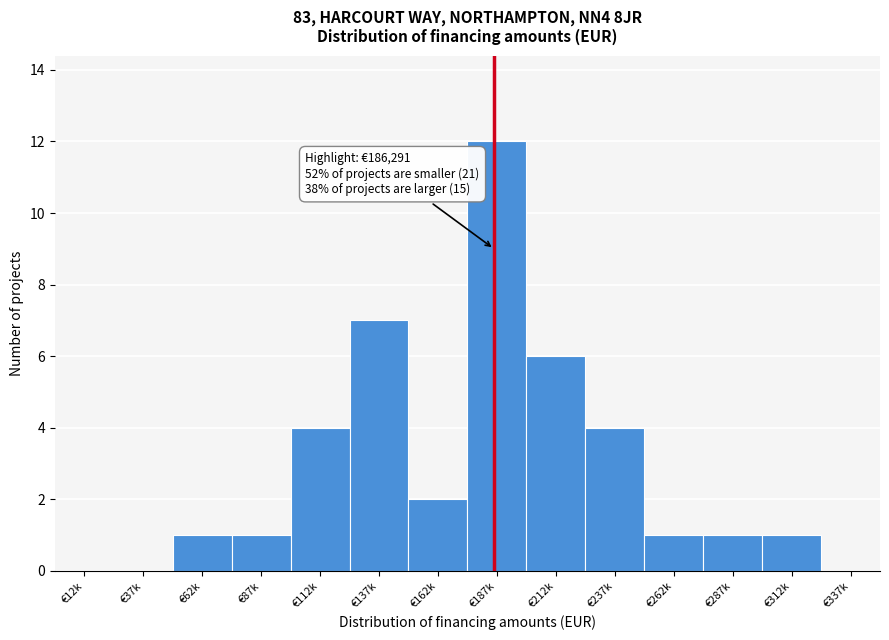

Reading left to right, list all the values displayed in this chart.

€12k=0	€37k=0	€62k=1	€87k=1	€112k=4	€137k=7	€162k=2	€187k=12	€212k=6	€237k=4	€262k=1	€287k=1	€312k=1	€337k=0